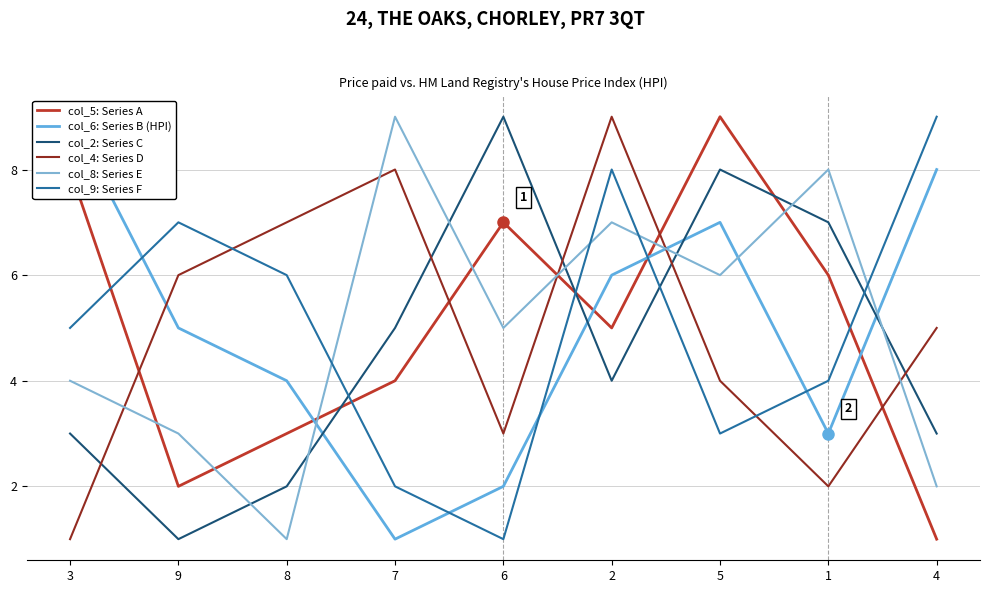

Rank the categories by col_6: Series B (HPI) value from highest to lowest.

3, 4, 5, 2, 9, 8, 1, 6, 7